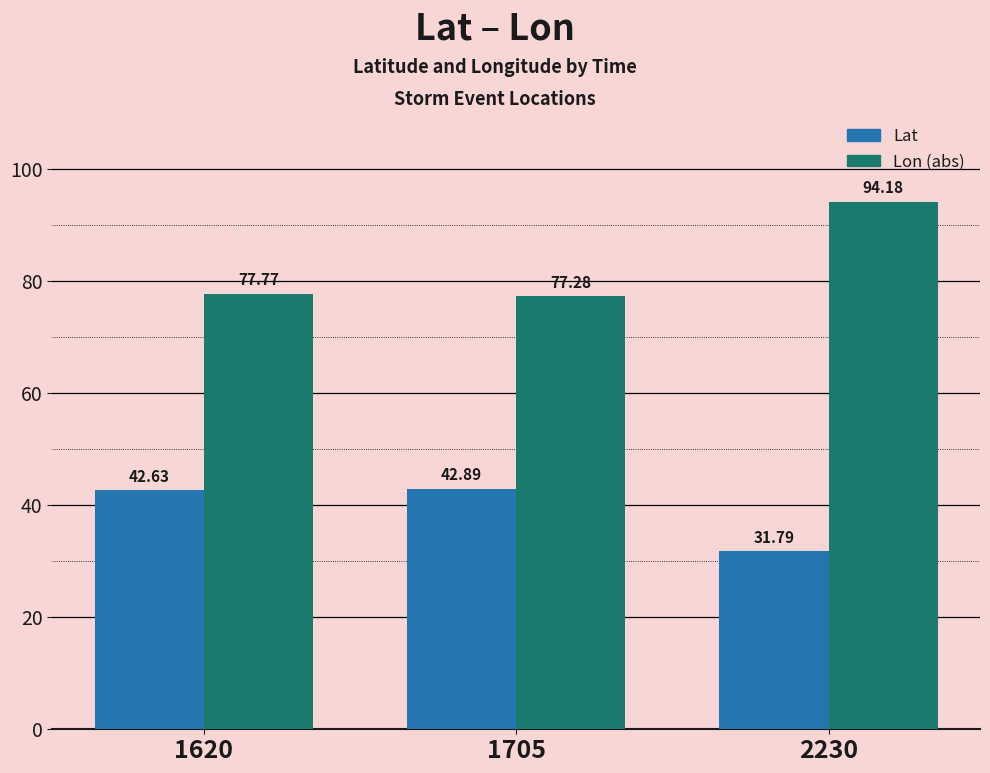

How many bars are there in each group?

2